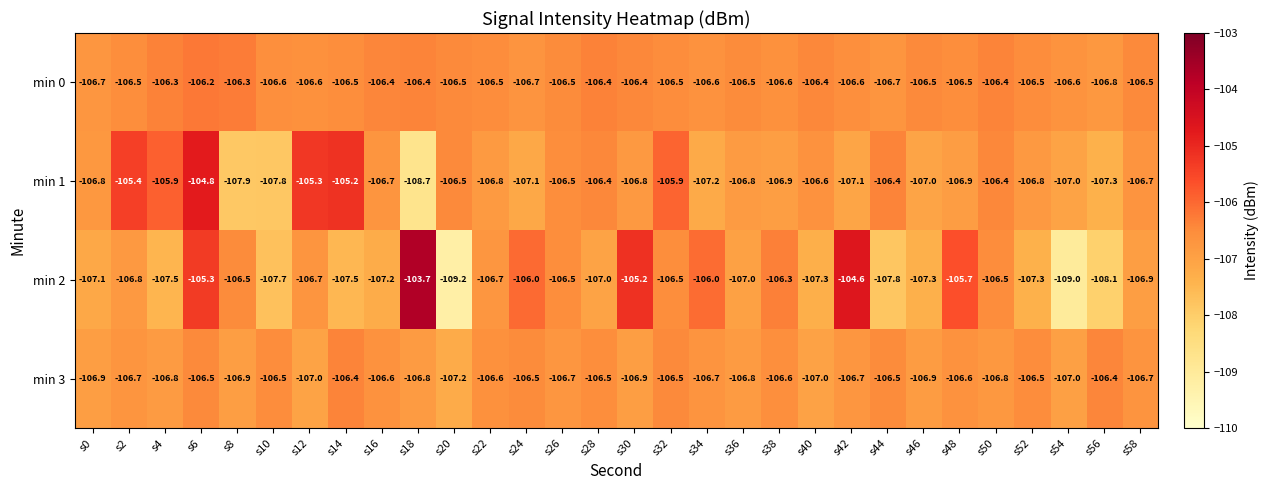

What is the difference between the highest and lowest values at s10?

1.3